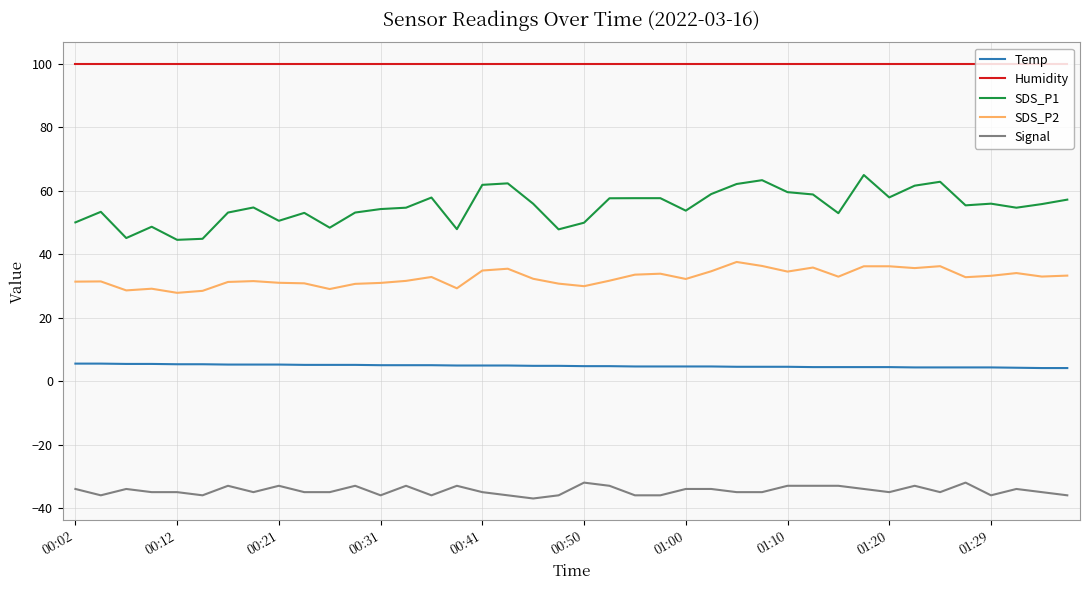

What are all the series names shown in the legend?

Temp, Humidity, SDS_P1, SDS_P2, Signal